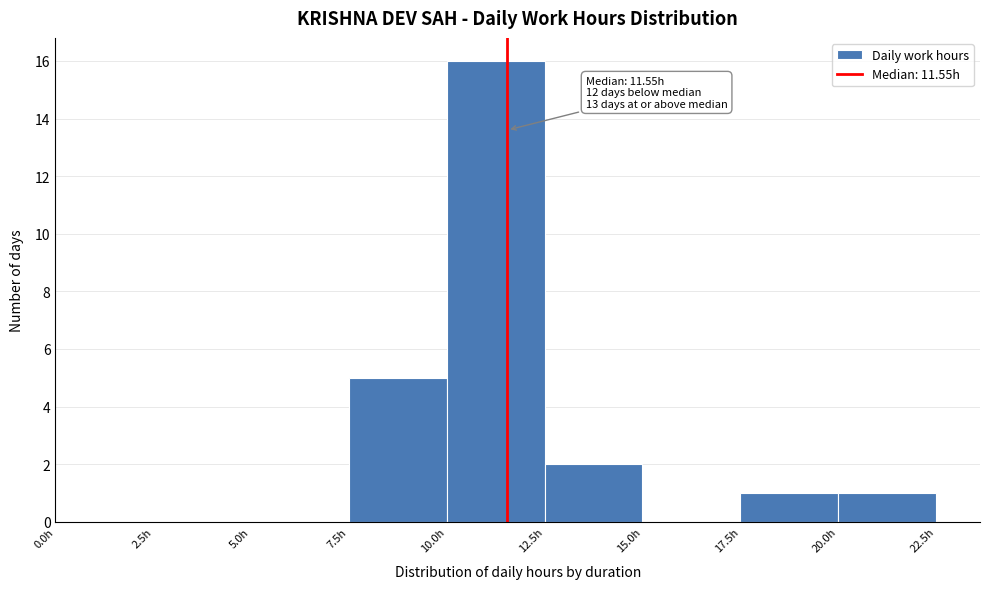

Which range on the x-axis has the tallest bar?

10.0 to 12.5